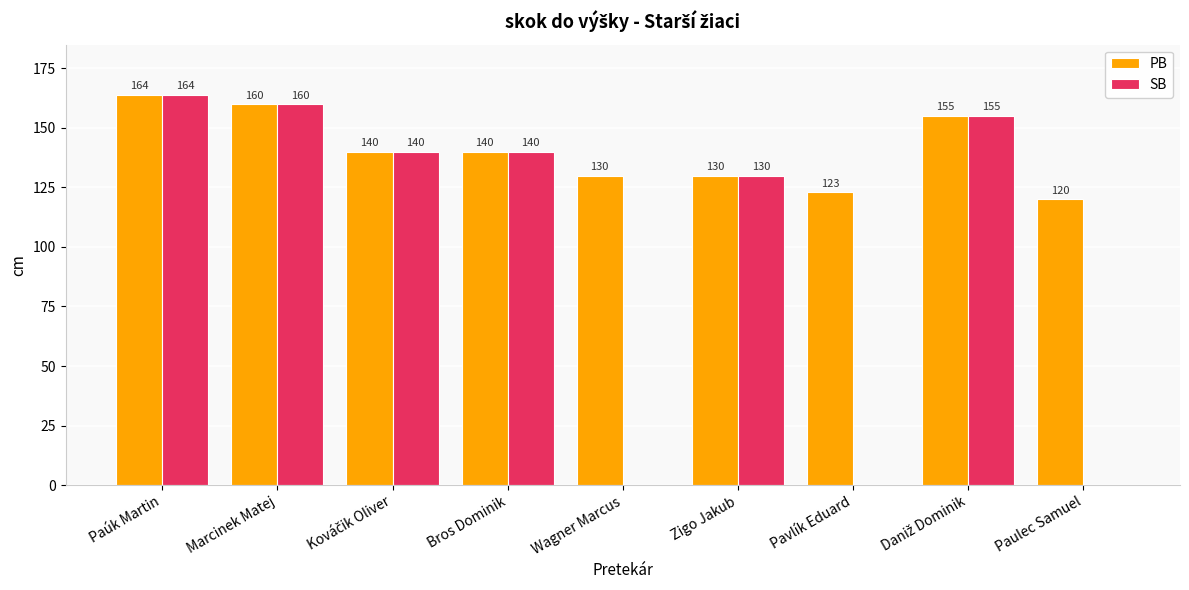

Does the chart contain stacked bars?

No